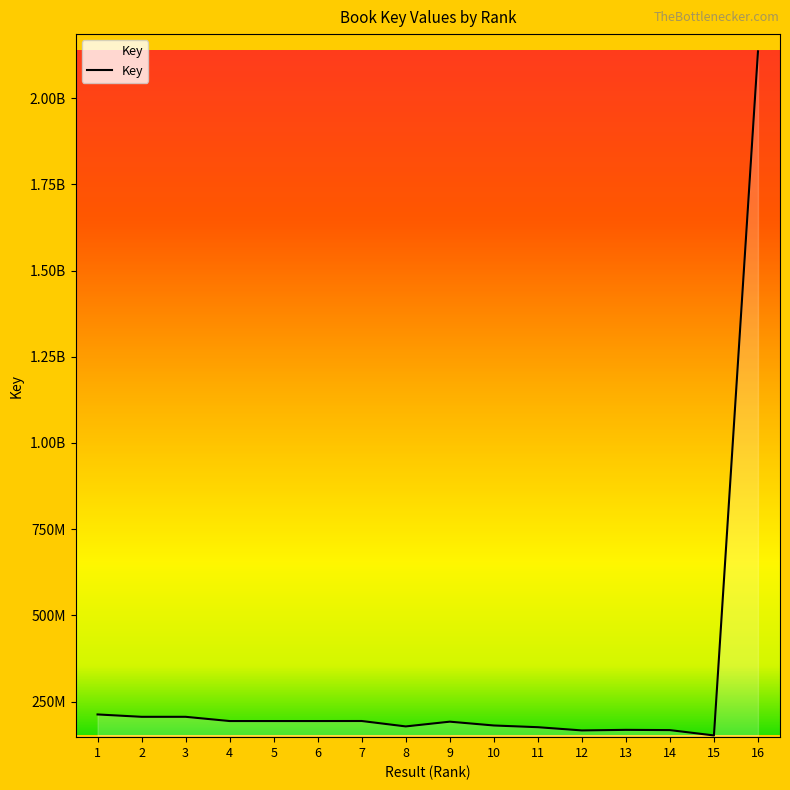

The value at 9 is 302228844. True or false?

False